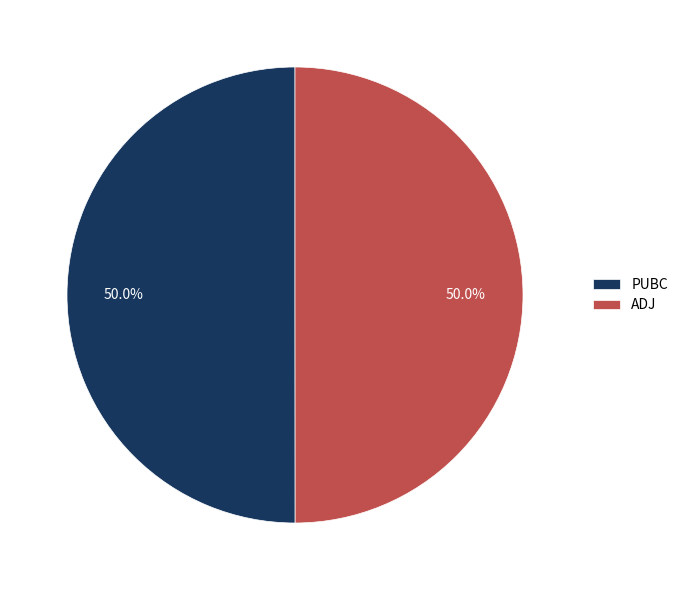

To the nearest percent, what percentage of the pie is PUBC?

50%